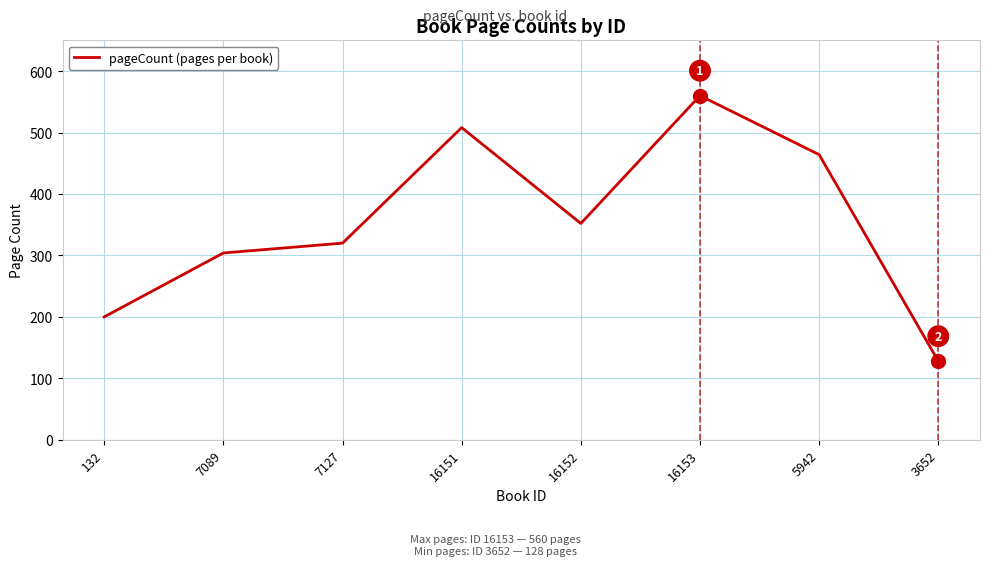

Reading left to right, what are all the values shown in this chart?

200	304	320	508	352	560	464	128